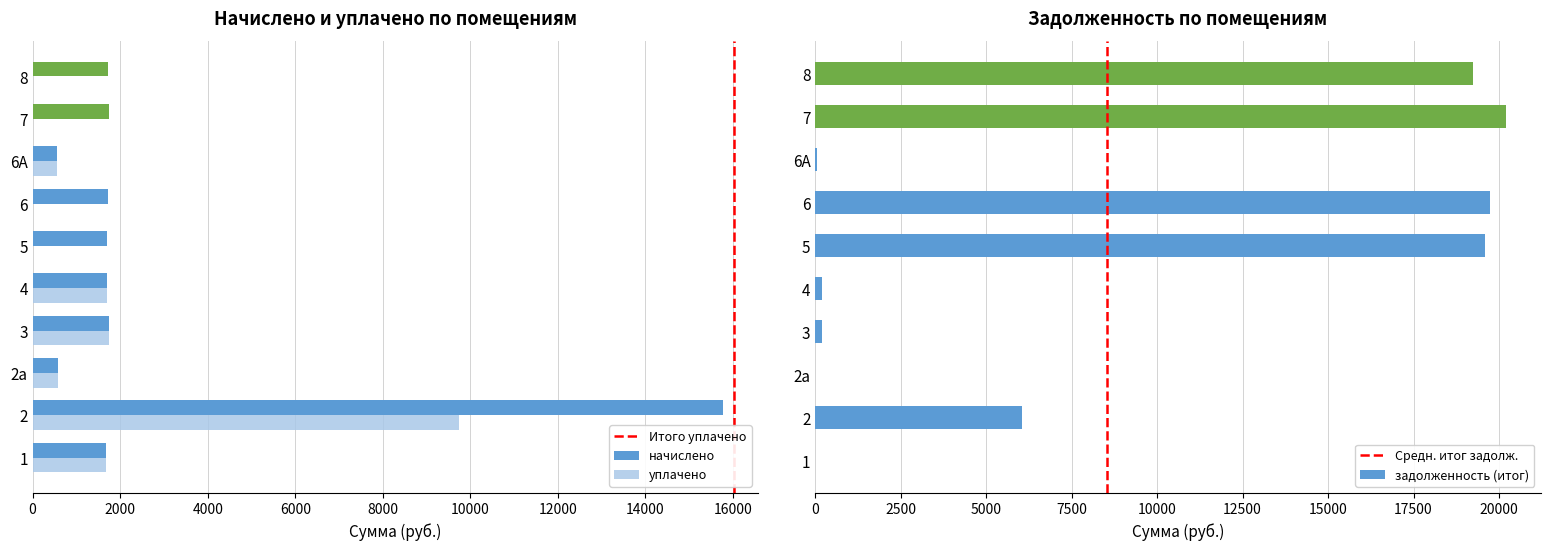

What are all the series names shown in the legend?

начислено, уплачено, задолженность (итог)